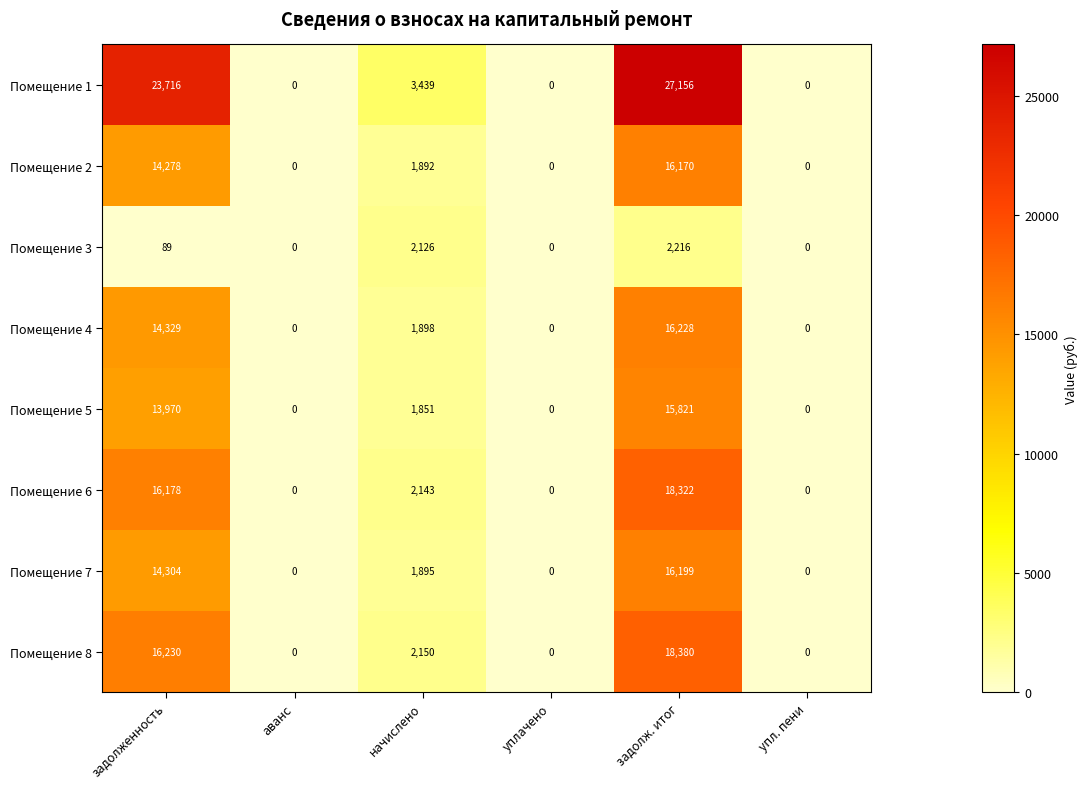

Is it true that Помещение 1 equals 0 at упл. пени?

True